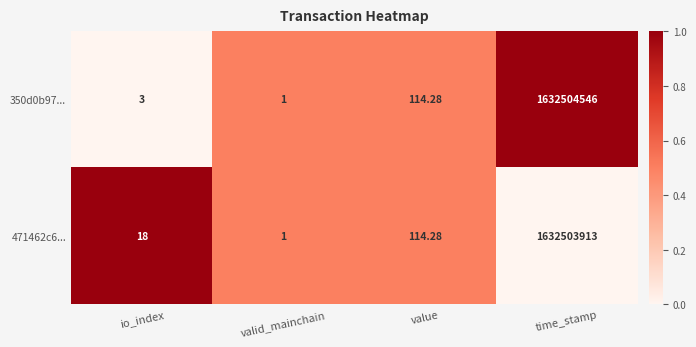

At which label does 350d0b97... first exceed 114?

value